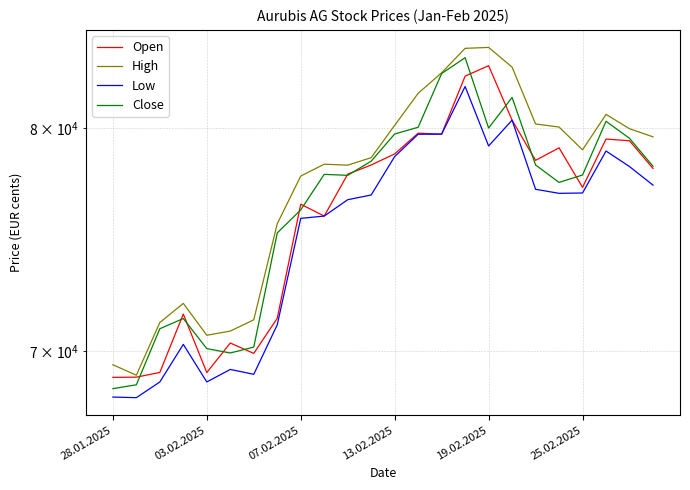

What is the lowest value of the Open series?

68901